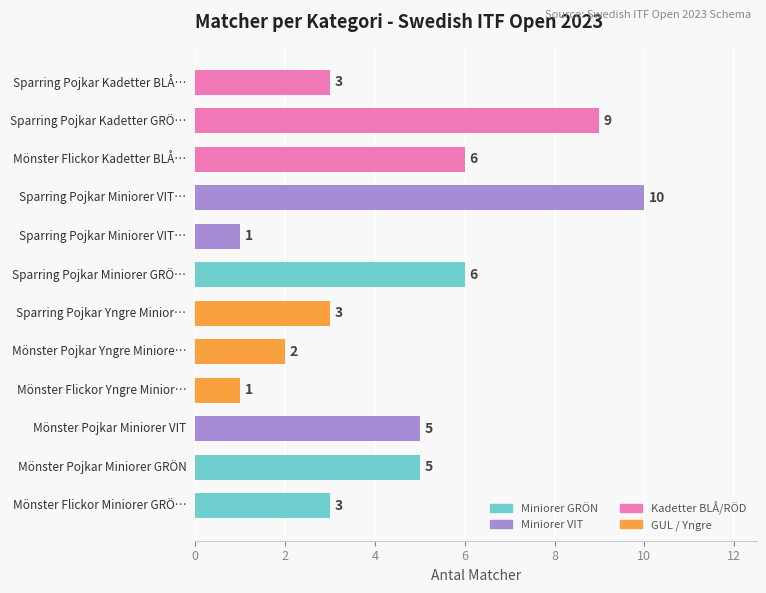

What is the maximum value shown in the chart?

10